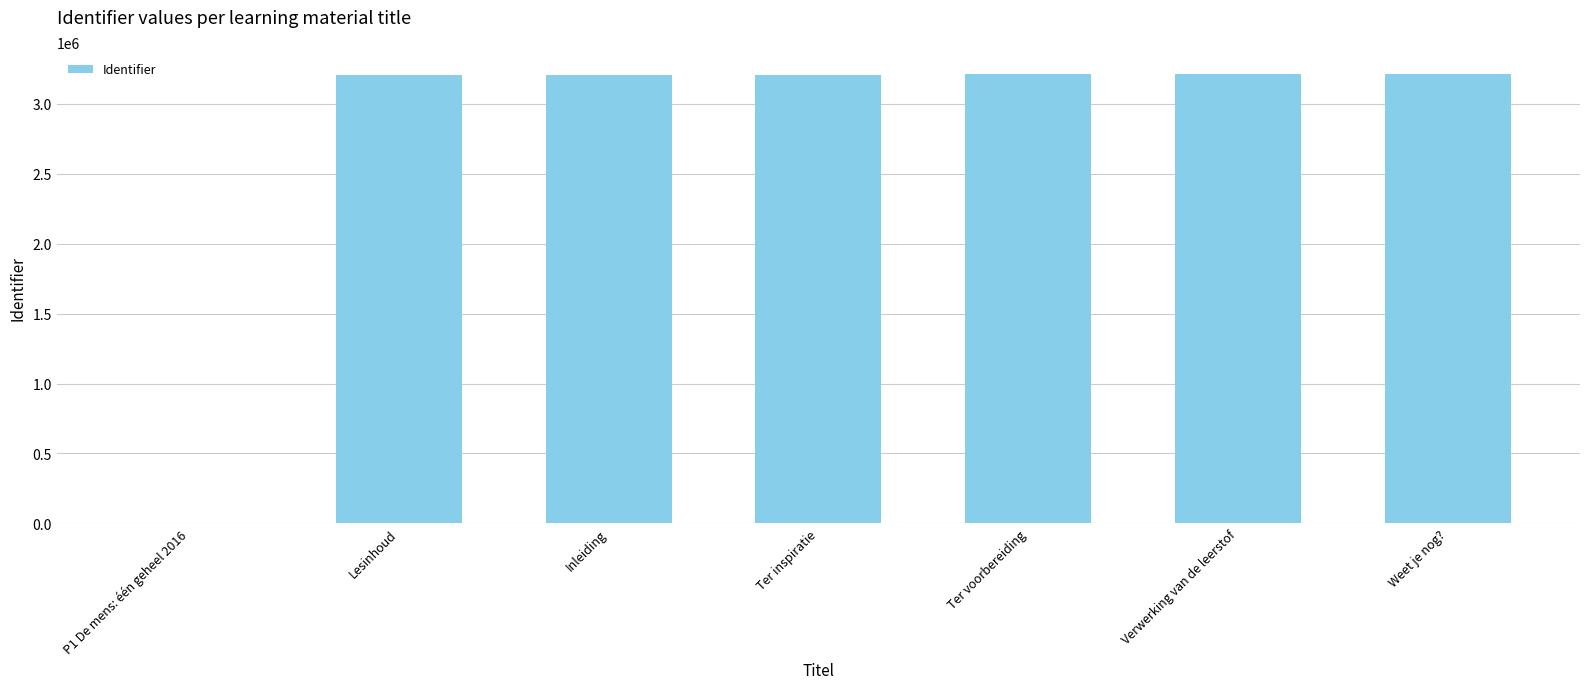

At which label is the value closest to 1604947?

Lesinhoud